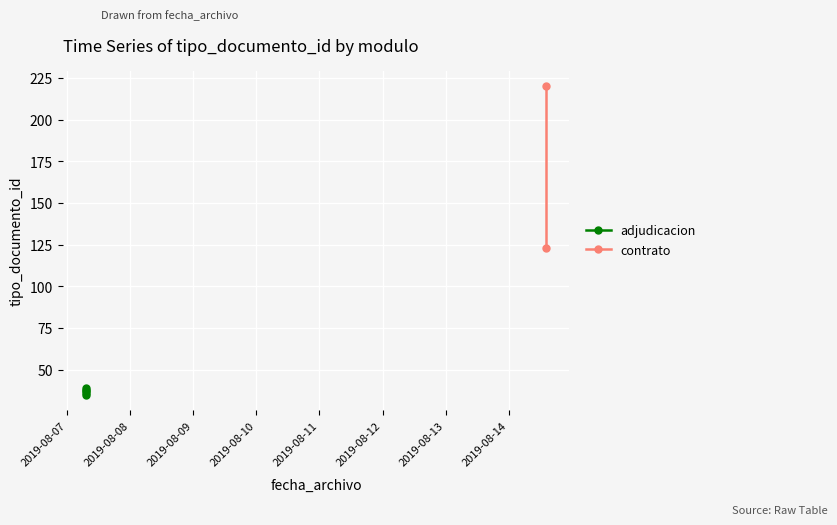

Read the value at 2019-08-08.

38